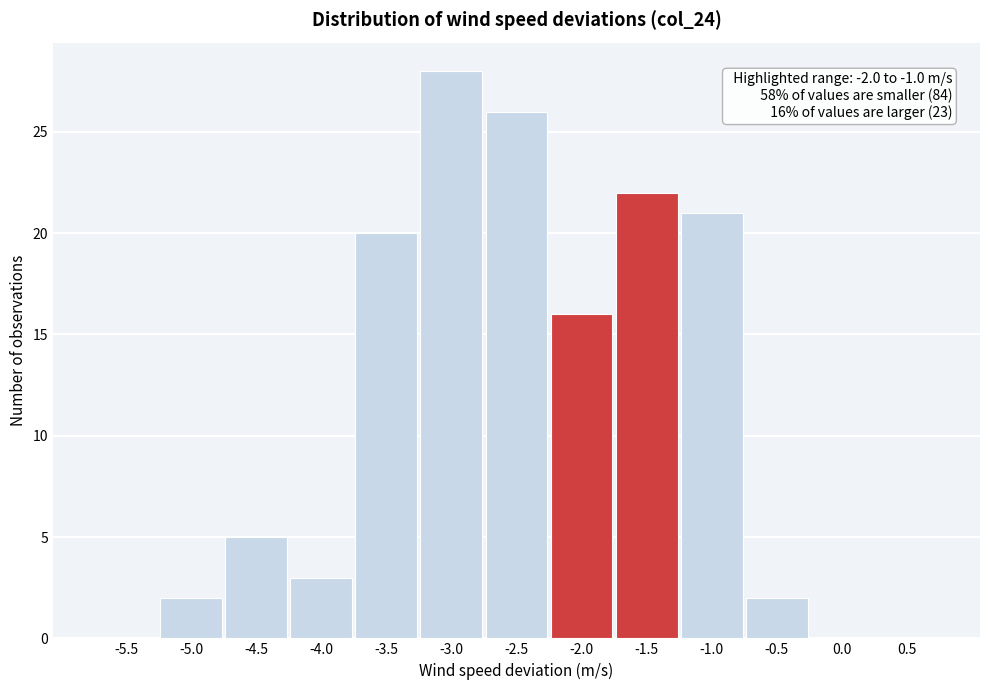

Reading left to right, what are all the values shown in this chart?

-5.5=0	-5.0=2	-4.5=5	-4.0=3	-3.5=20	-3.0=28	-2.5=26	-2.0=16	-1.5=22	-1.0=21	-0.5=2	0.0=0	0.5=0